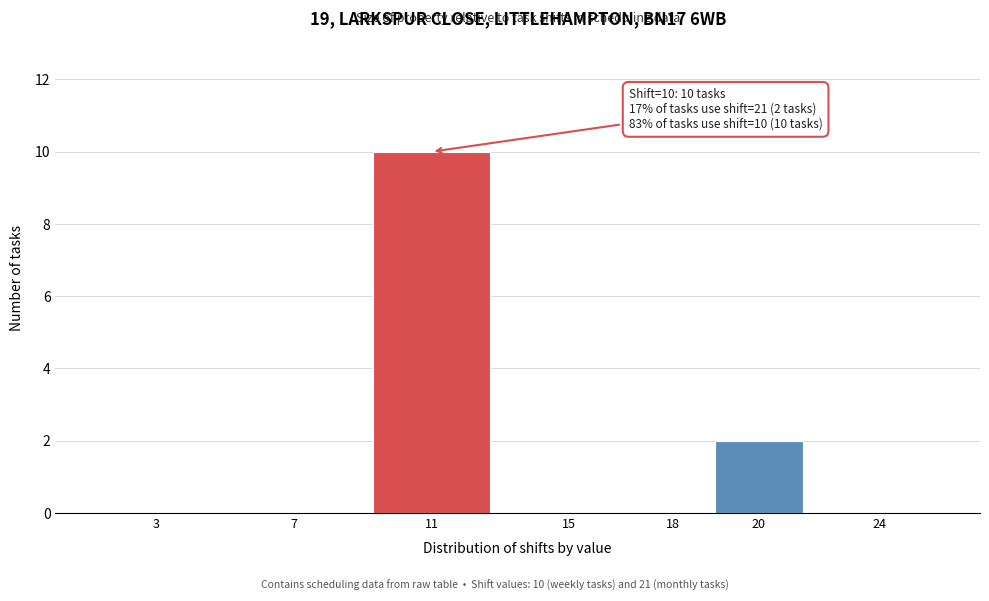

Reading left to right, what are all the values shown in this chart?

3=0	7=0	11=10	15=0	18=0	20=2	24=0